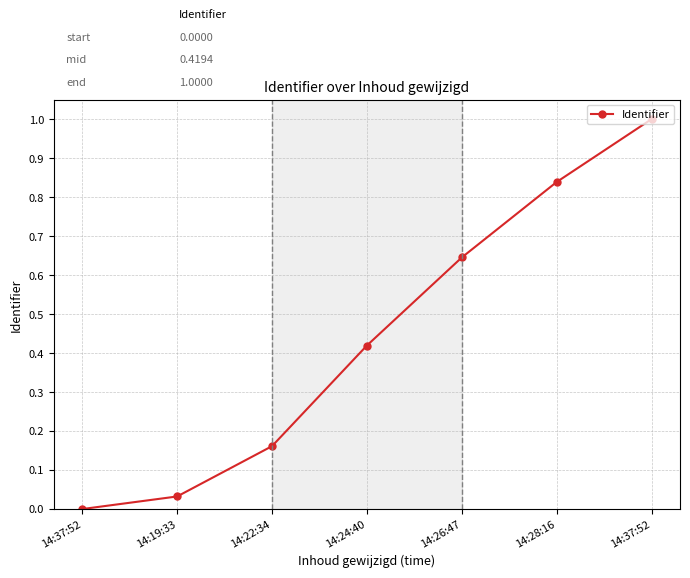

Does the chart have visible grid lines?

Yes